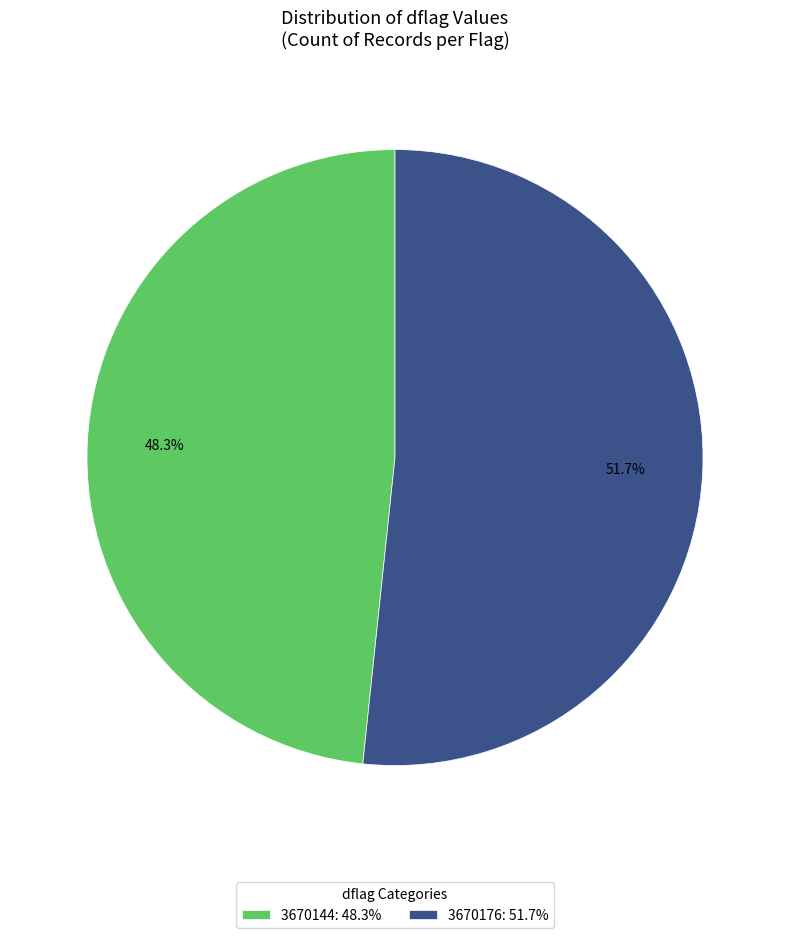

What is the ratio of the value at 3670144 to the value at 3670176?

0.9